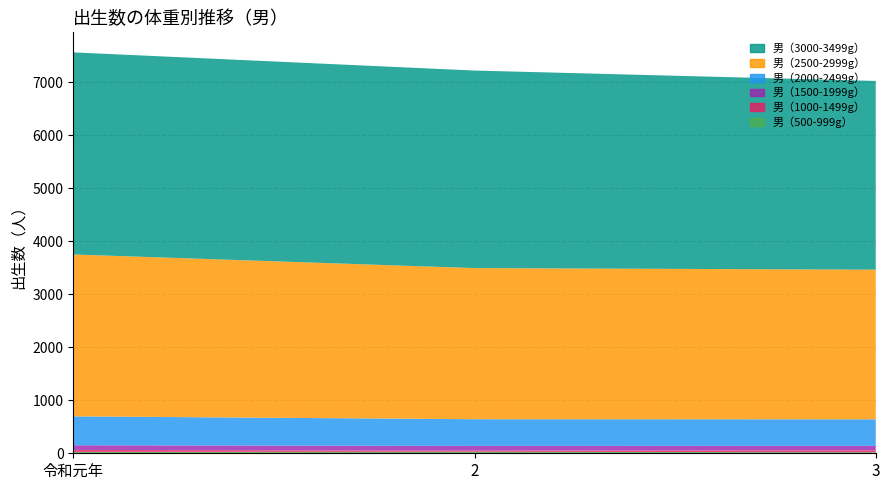

Reading left to right, extract all data points from this chart.

男（500-999g）: 25	28	20
男（1000-1499g）: 38	22	37
男（1500-1999g）: 89	89	83
男（2000-2499g）: 545	504	501
男（2500-2999g）: 3056	2853	2825
男（3000-3499g）: 3815	3729	3563